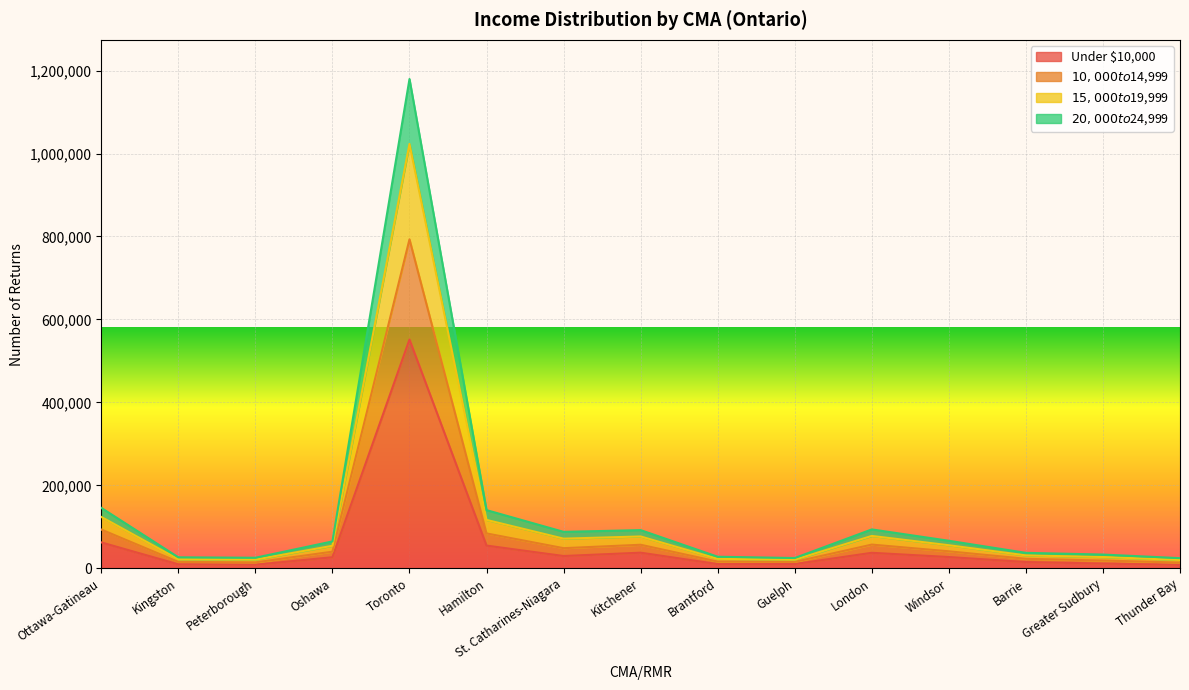

At which label does $10,000 to $14,999 first exceed 65160?

Ottawa-Gatineau